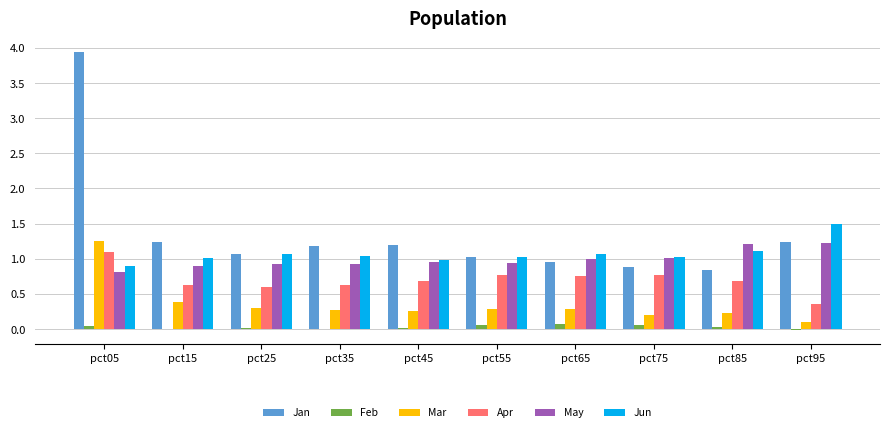

Is the value of May at pct75 greater than the value of Jan at pct15?

No